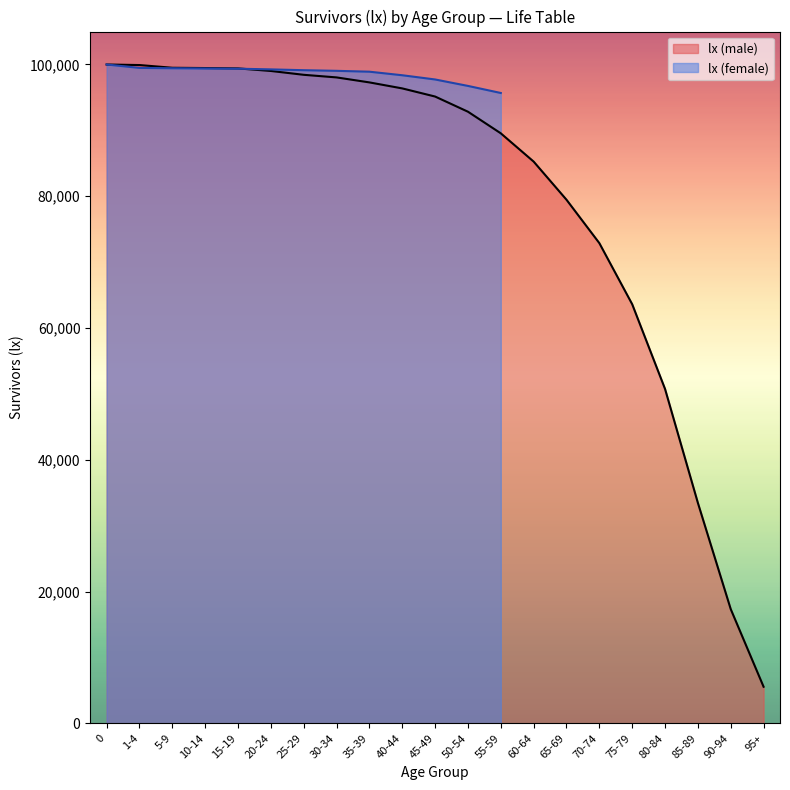

How many categories are shown in the chart?

21